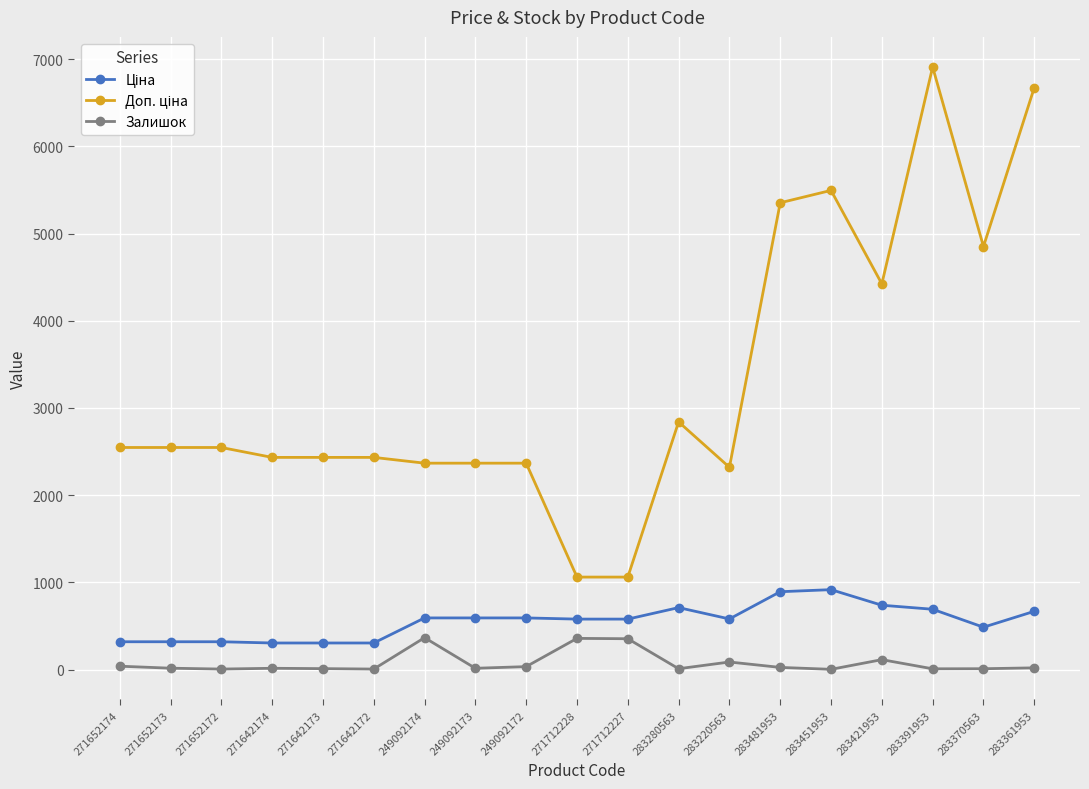

The Залишок series shows 9.0 at 283370563. True or false?

True